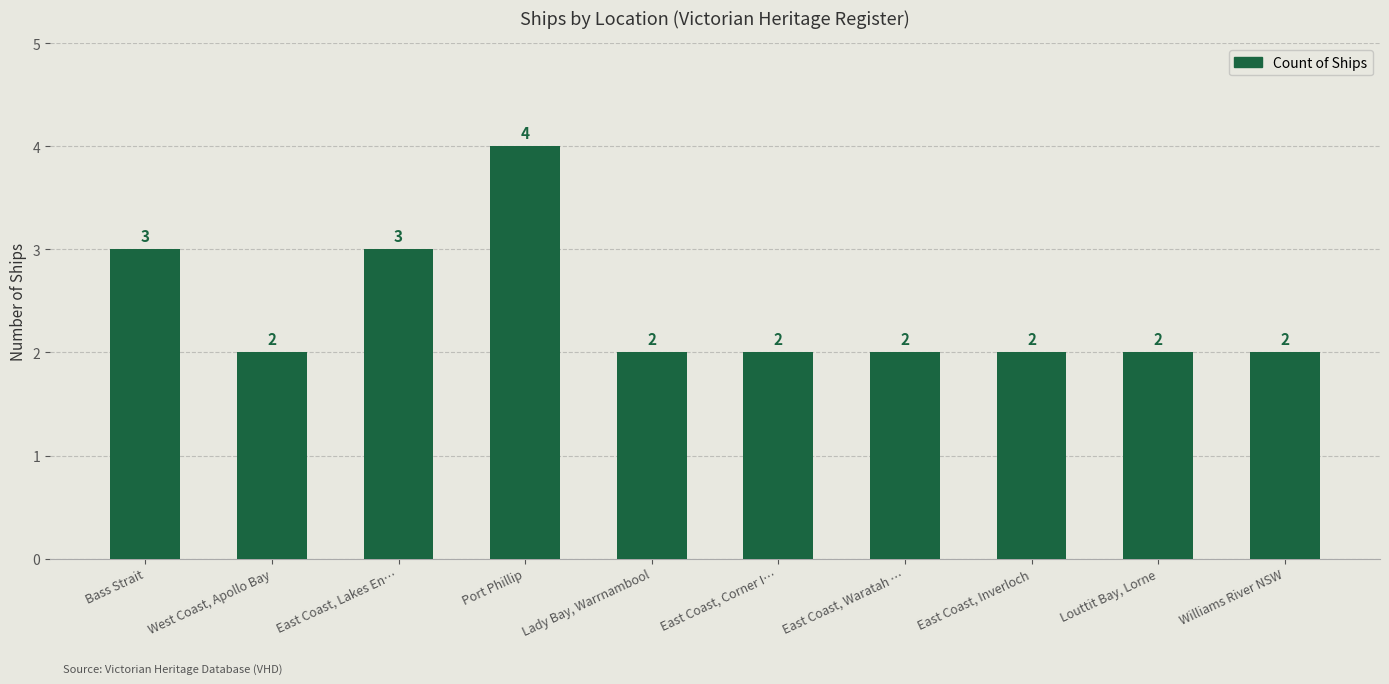

What is the greatest value displayed?

4